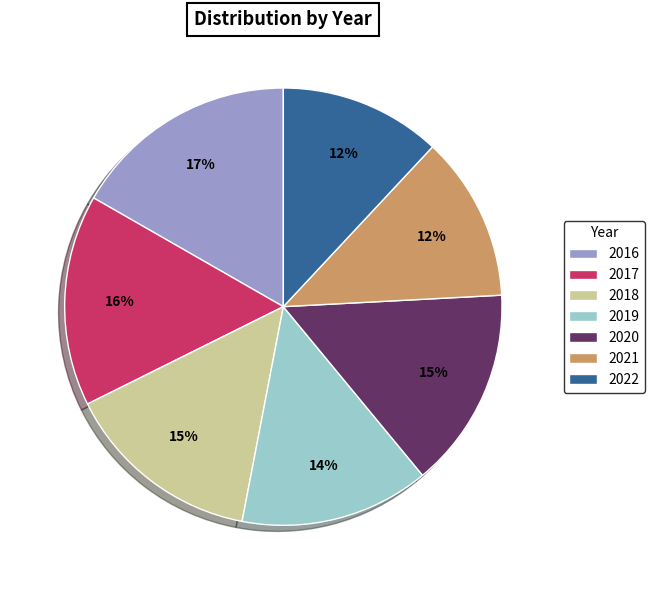

To the nearest percent, what is the difference between the largest and smallest slice percentages?

5%